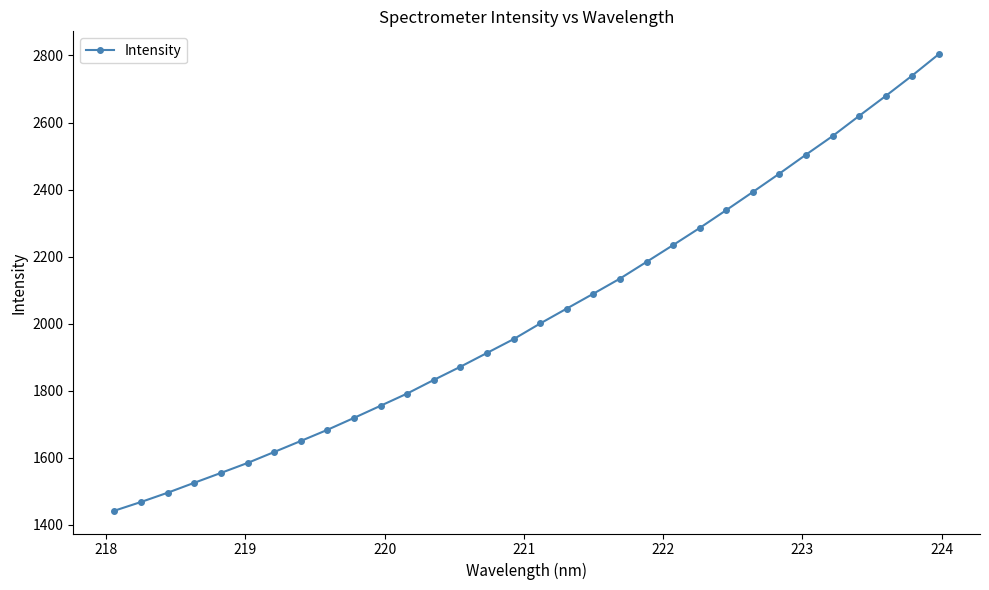

True or false: the data has more than 2 interior local peaks.

False